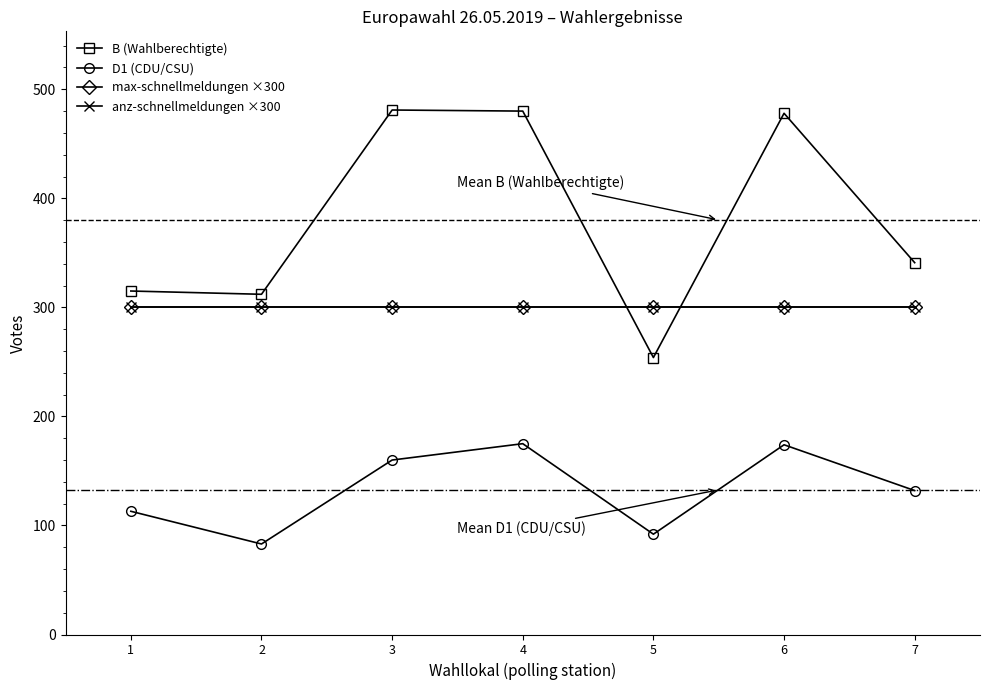

Is this an area chart (filled region under the line)?

No